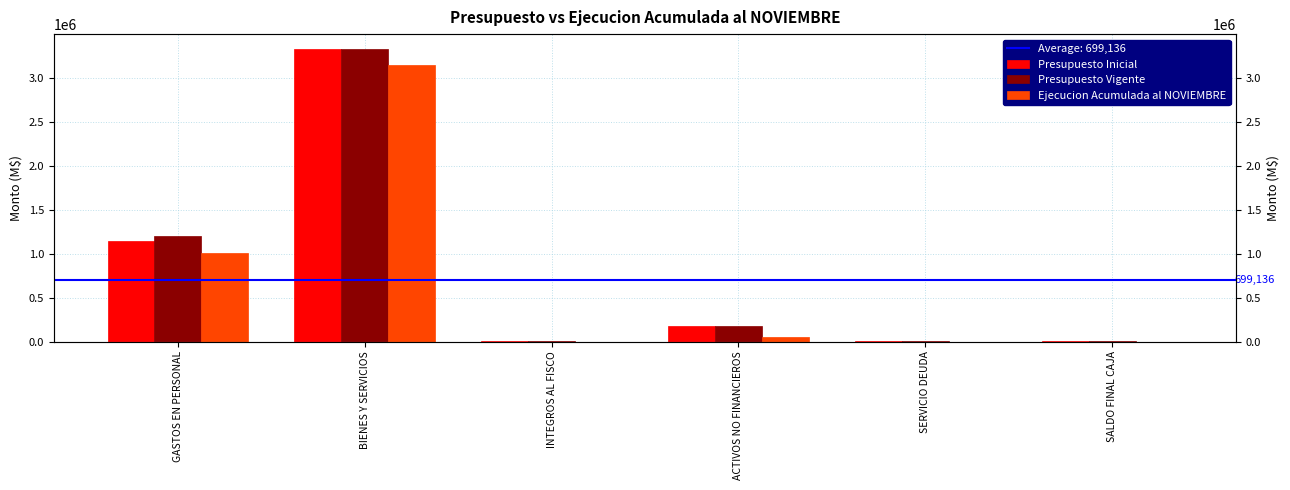

Reading left to right, extract all data points from this chart.

Presupuesto Inicial: GASTOS EN PERSONAL=1145460	BIENES Y SERVICIOS=3329565	INTEGROS AL FISCO=1232	ACTIVOS NO FINANCIEROS=180250	SERVICIO DEUDA=1000	SALDO FINAL CAJA=1000
Presupuesto Vigente: GASTOS EN PERSONAL=1198075	BIENES Y SERVICIOS=3329565	INTEGROS AL FISCO=1232	ACTIVOS NO FINANCIEROS=180250	SERVICIO DEUDA=1000	SALDO FINAL CAJA=1000
Ejecucion Acumulada al NOVIEMBRE: GASTOS EN PERSONAL=1007948	BIENES Y SERVICIOS=3140627	INTEGROS AL FISCO=0	ACTIVOS NO FINANCIEROS=46242	SERVICIO DEUDA=0	SALDO FINAL CAJA=0